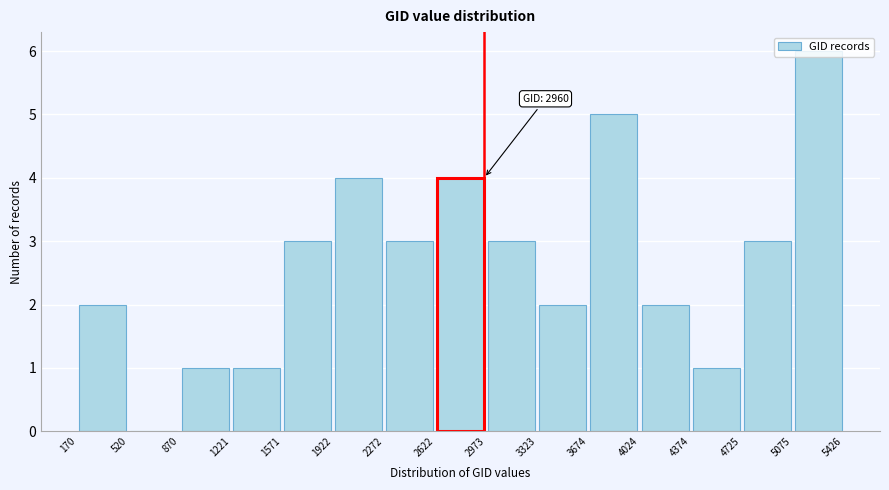

Over which range of the x-axis is the bar tallest?

5075 to 5426